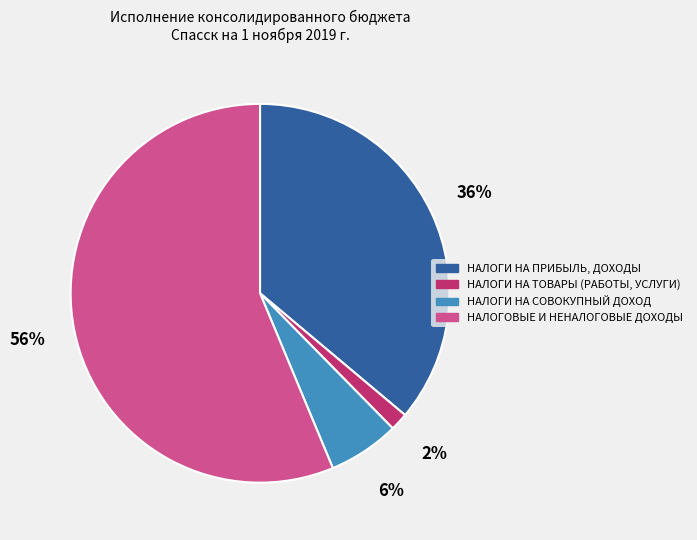

Is it true that НАЛОГОВЫЕ И НЕНАЛОГОВЫЕ ДОХОДЫ is 56% of the pie?

True